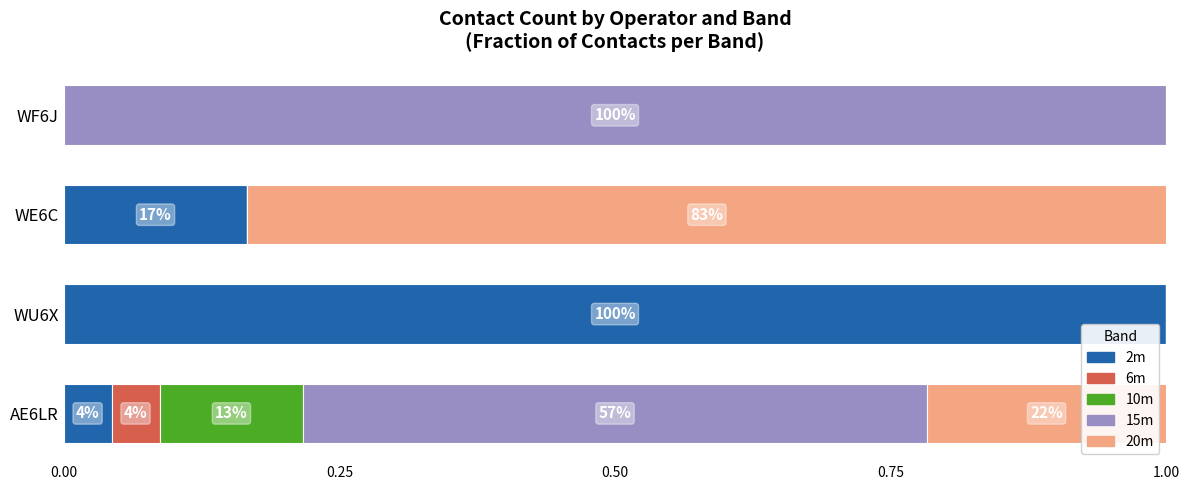

How many categories are shown in the chart?

4